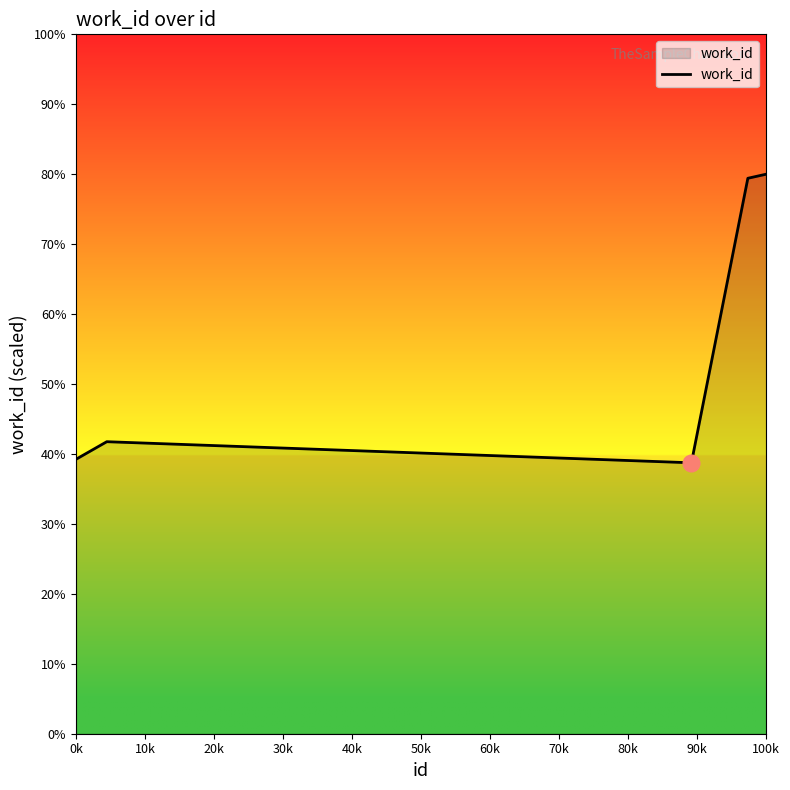

What is the sum of all values?

279.1